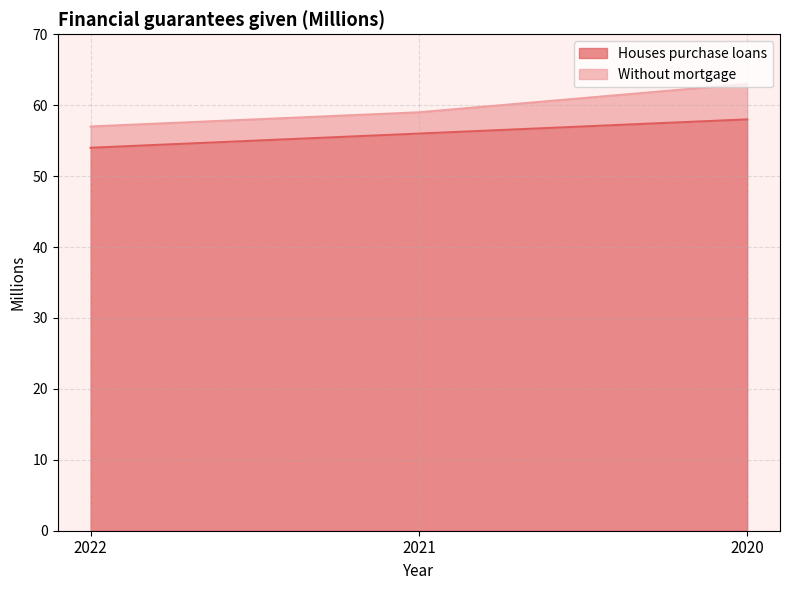

At which category is the sum across all series the highest?

2020